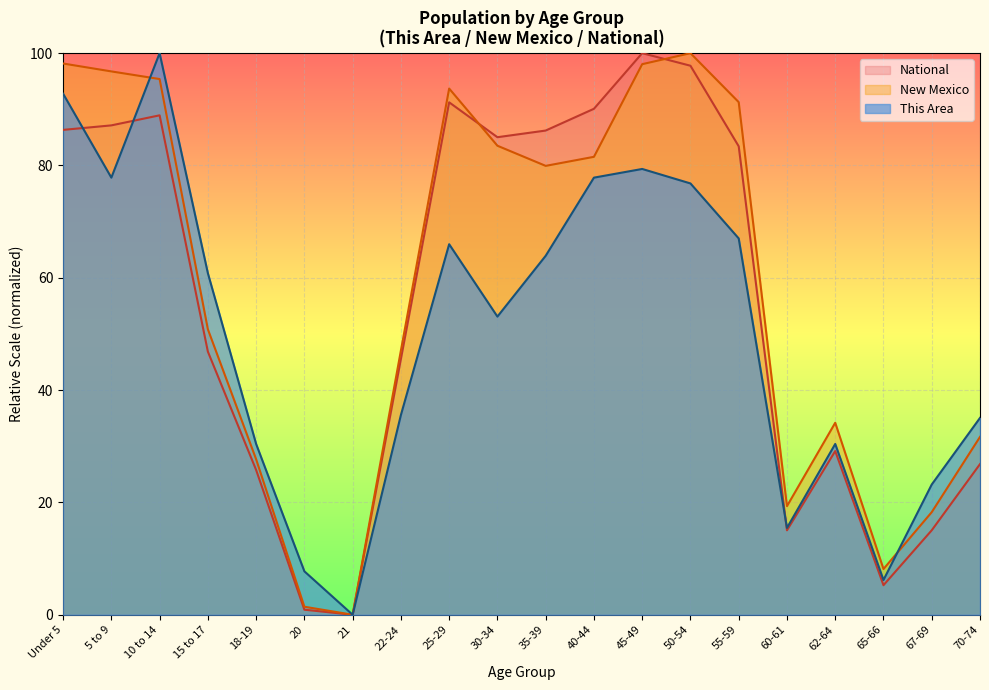

Does the chart display data point markers on the line(s)?

No